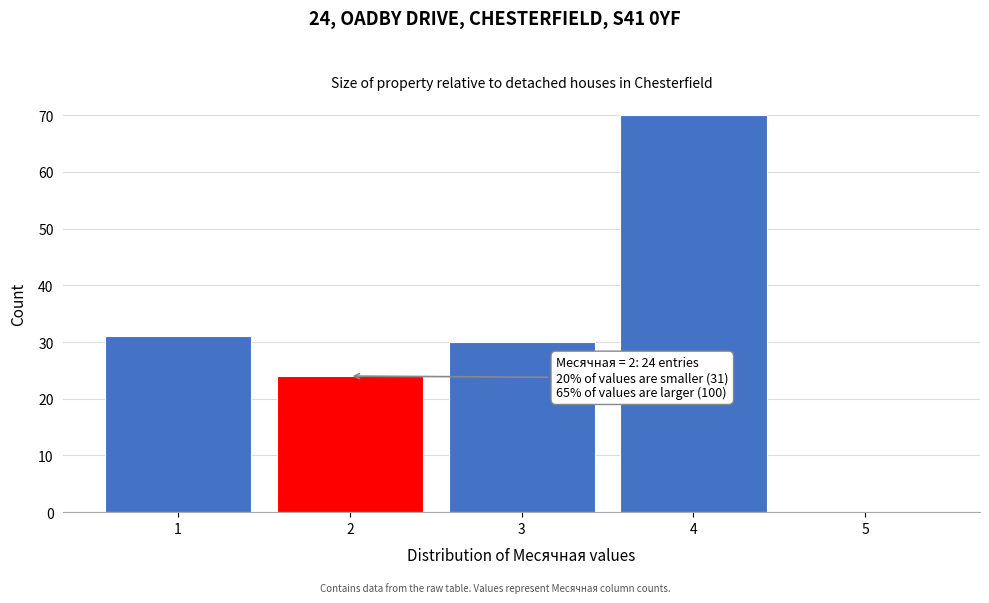

Over which range of the x-axis is the bar tallest?

3.5 to 4.5